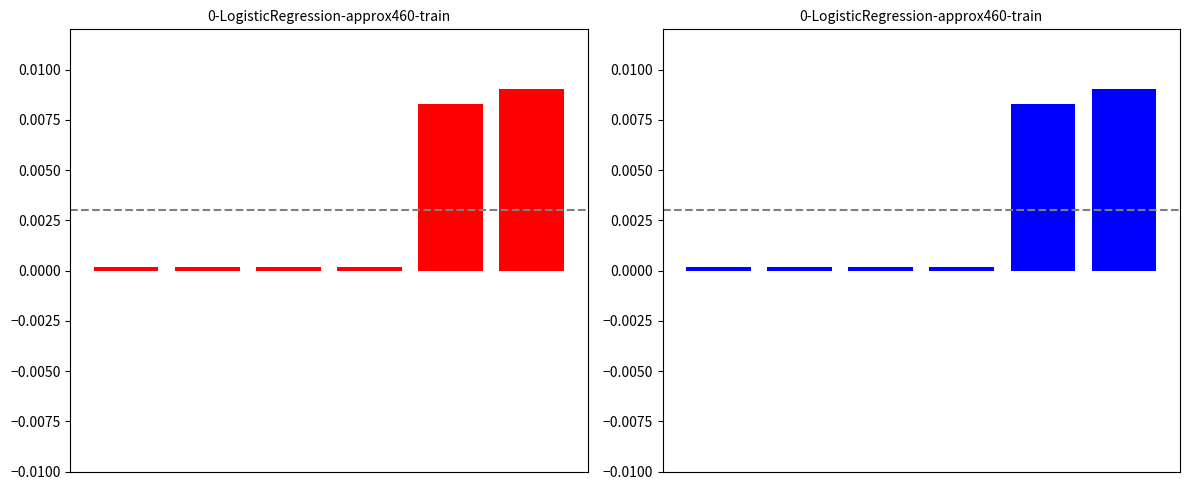

Rank the categories by value from highest to lowest.

5, 4, 3, 2, 1, 0